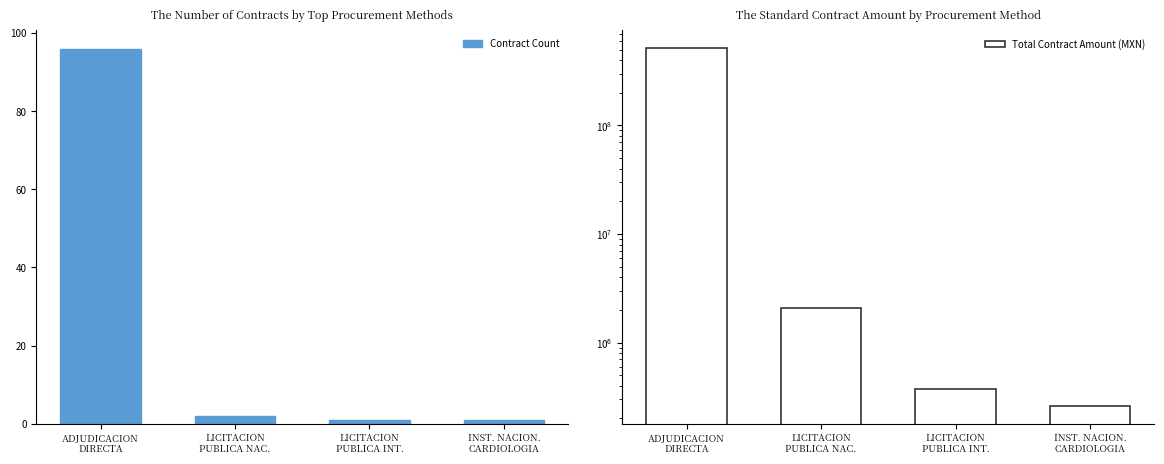

Reading left to right, what are all the values shown in this chart?

Contract Count: ADJUDICACION
DIRECTA=96.0	LICITACION
PUBLICA NAC.=2.0	LICITACION
PUBLICA INT.=1.0	INST. NACION.
CARDIOLOGIA=1.0
Total Contract Amount (MXN): ADJUDICACION
DIRECTA=519888294.6	LICITACION
PUBLICA NAC.=2077755.7	LICITACION
PUBLICA INT.=377300.0	INST. NACION.
CARDIOLOGIA=261742.4